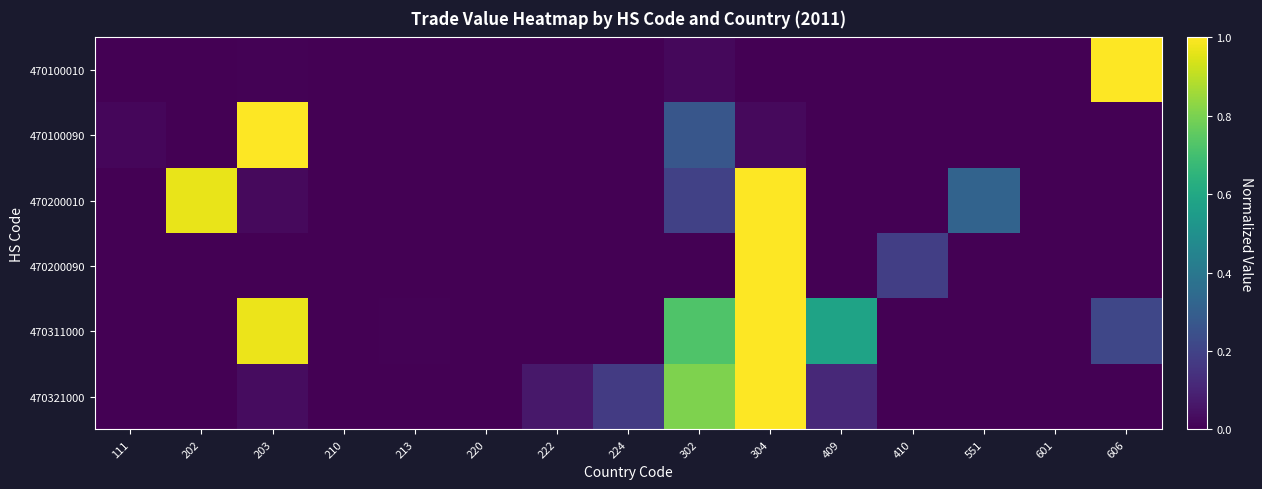

What is the spread (max minus min) of values at 224?

0.2